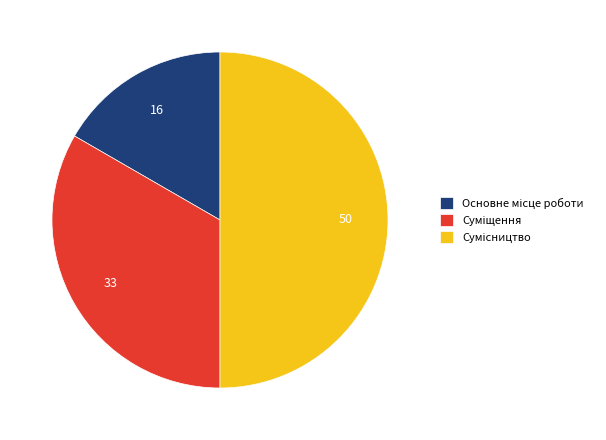

True or false: Основне місце роботи accounts for 17% of the total.

True